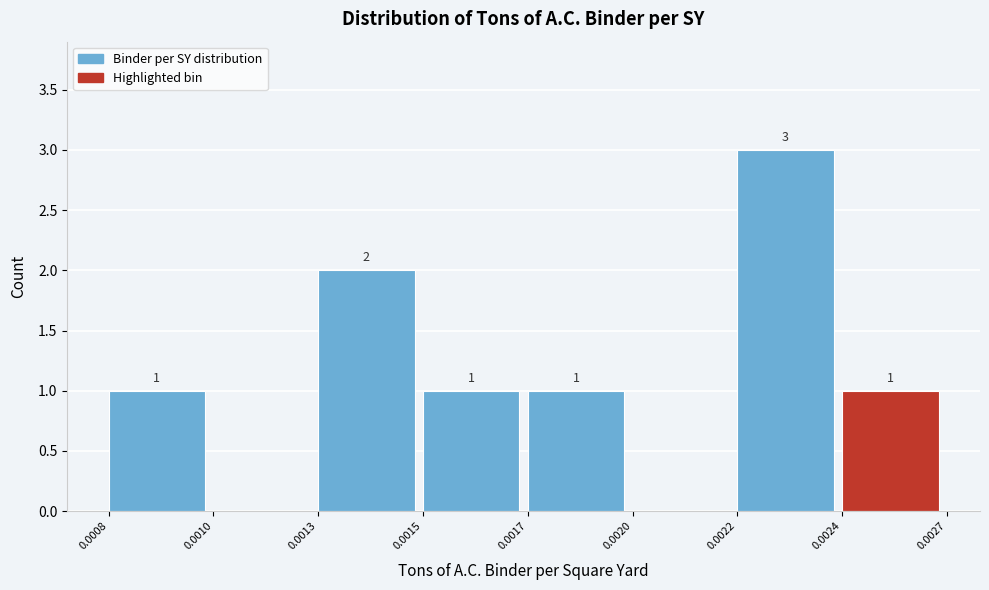

Reading right to left, what are all the values shown in this chart?

0.0024=1	0.0022=3	0.0020=0	0.0017=1	0.0015=1	0.0013=2	0.0010=0	0.0008=1